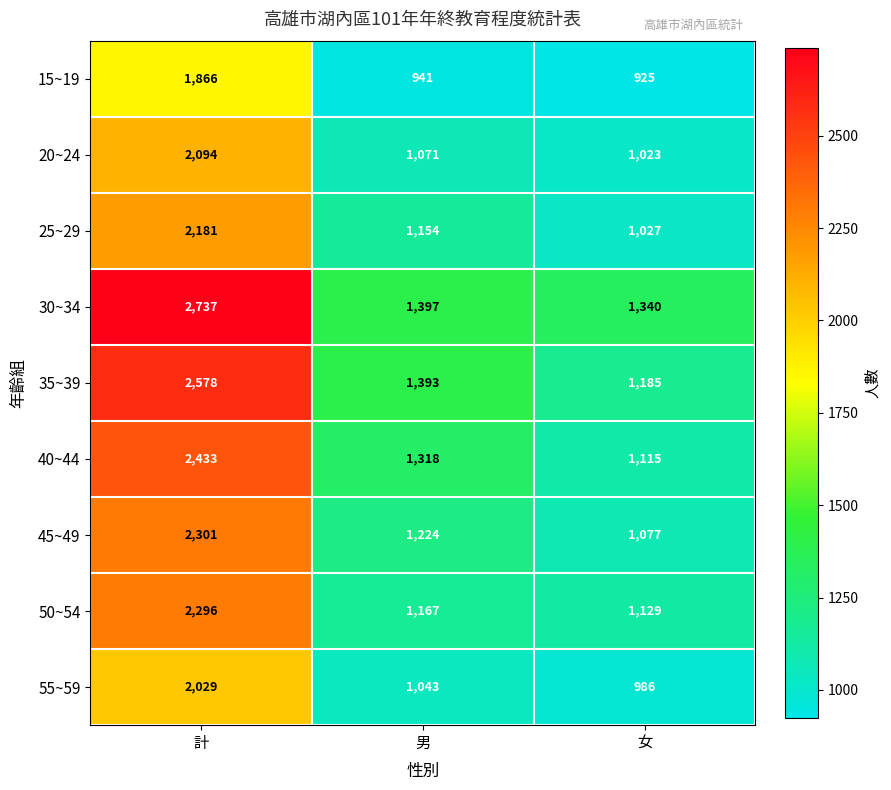

Which series has the largest range (max minus min)?

30~34